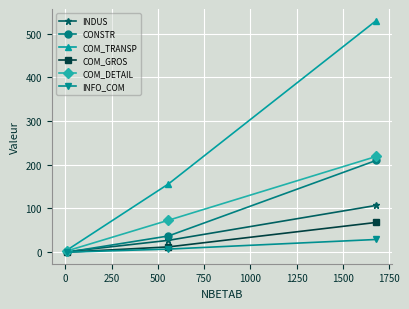

Which series has the largest total across all categories?

COM_TRANSP